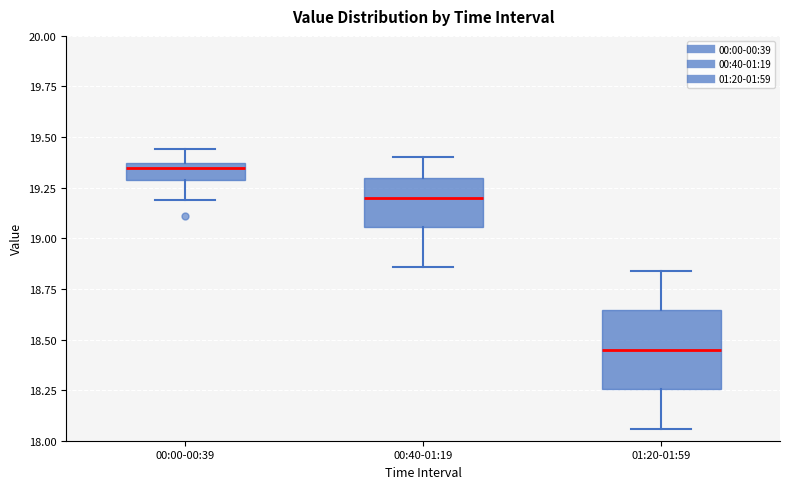

Which box has the highest median line?

00:00-00:39